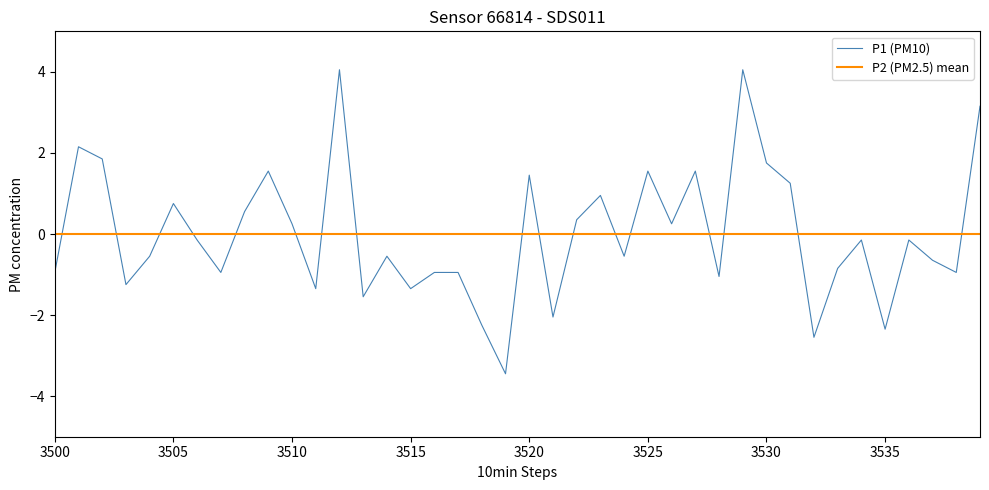

Rank the series by their maximum value, from lowest to highest.

P2 (PM2.5) mean, P1 (PM10)